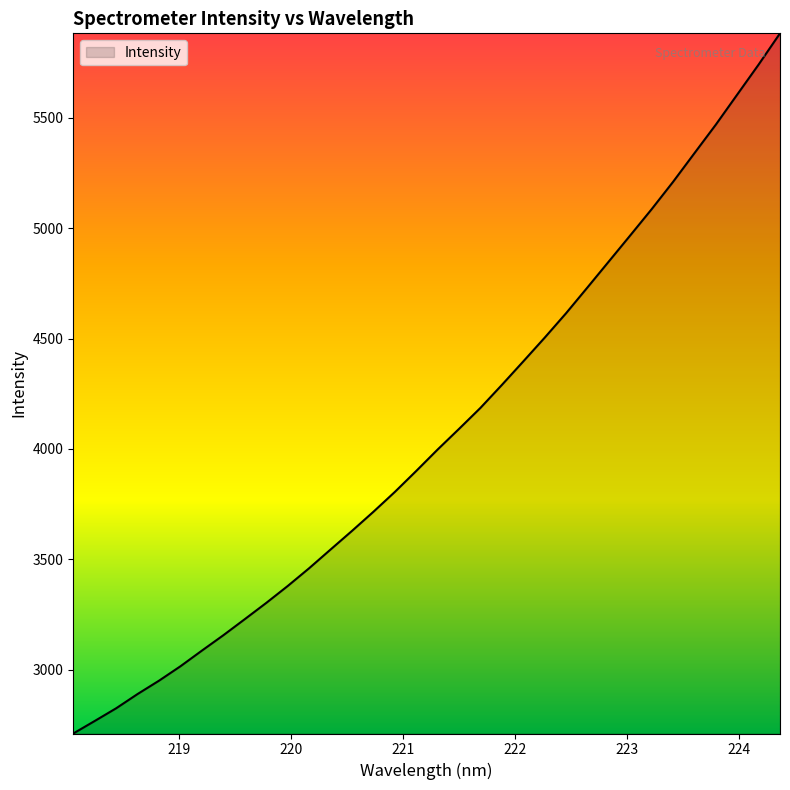

What is the difference between the maximum and minimum values?

3173.4